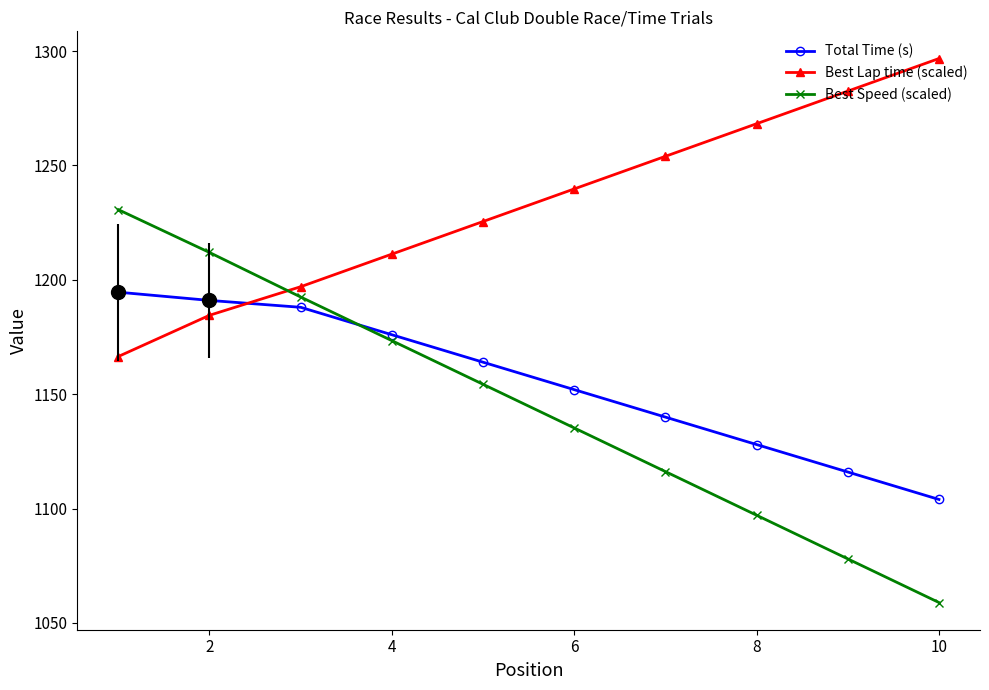

At how many categories does at least one series exceed 1249?

4